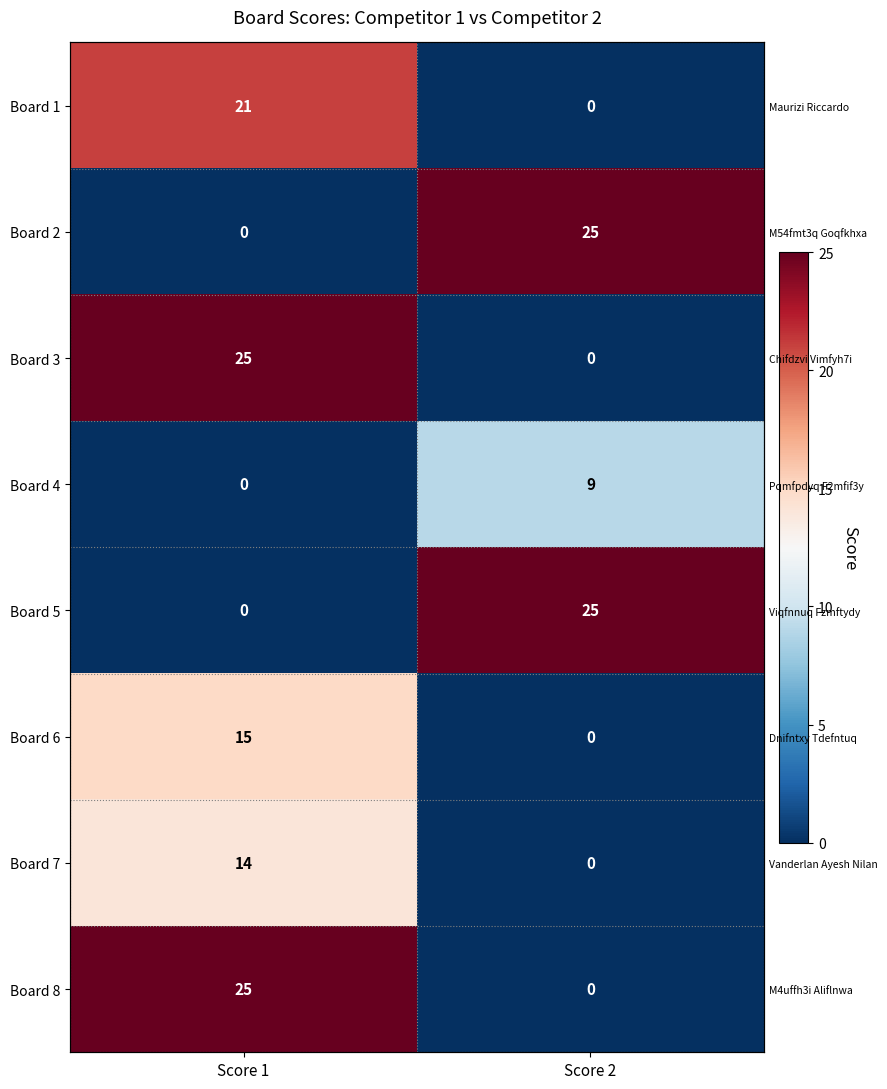

List the series in order of their peak value, highest first.

Board 2, Board 3, Board 5, Board 8, Board 1, Board 6, Board 7, Board 4